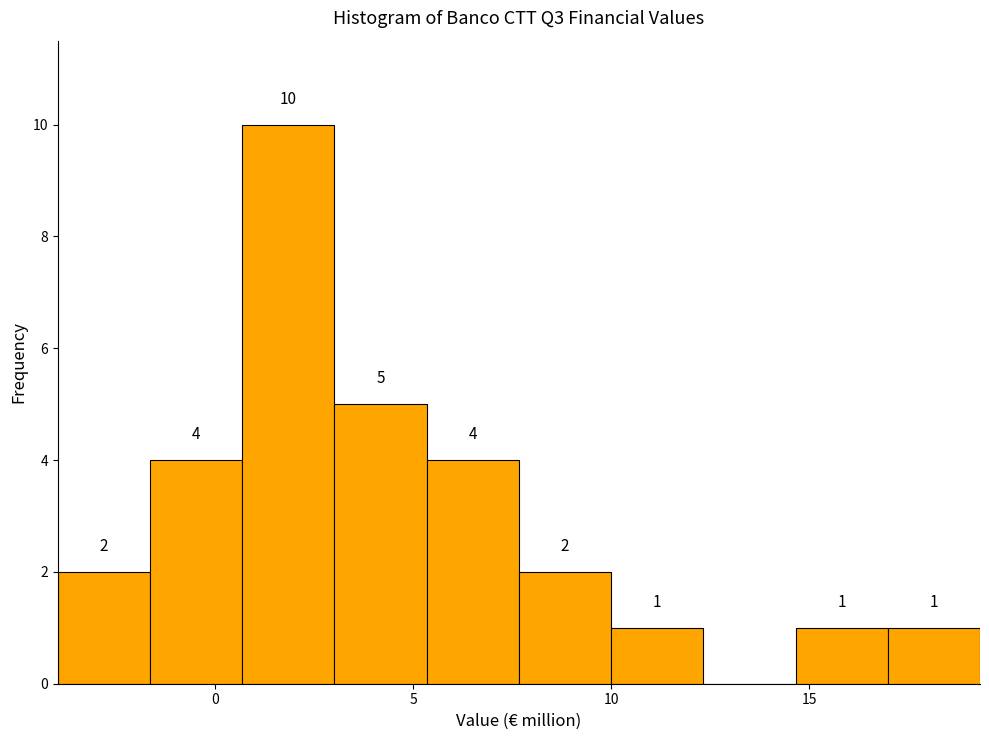

Which range on the x-axis has the tallest bar?

0.5 to 3.0